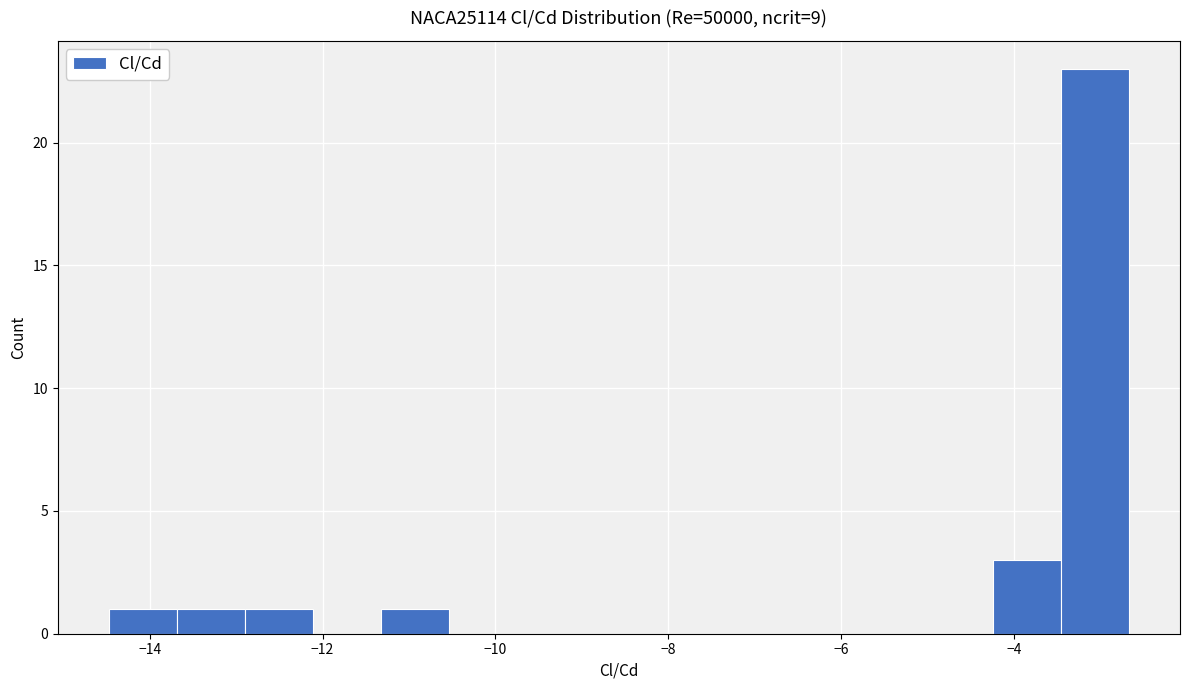

Around what value on the x-axis is the tallest bar? Give the approximate position of its centre, as read against the axis.

-3.0